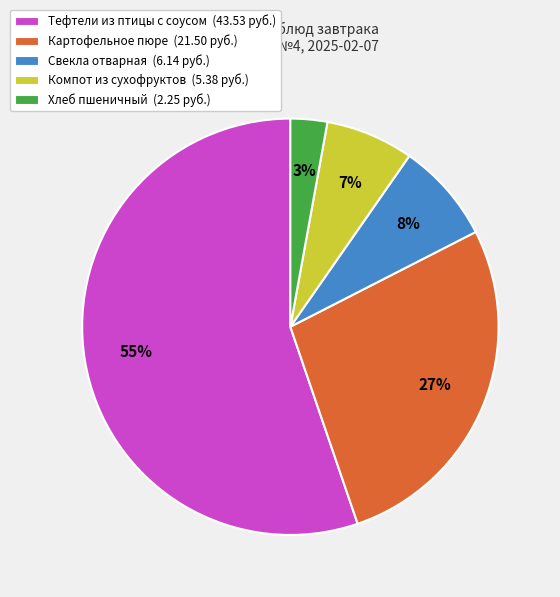

True or false: Хлеб пшеничный accounts for 10% of the total.

False